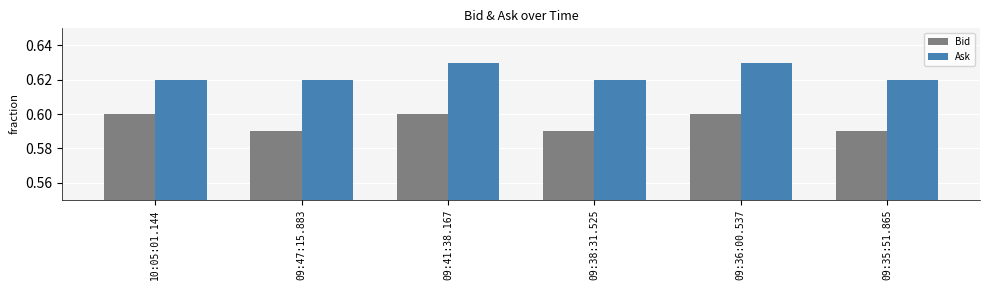

How many series are shown in this chart?

2